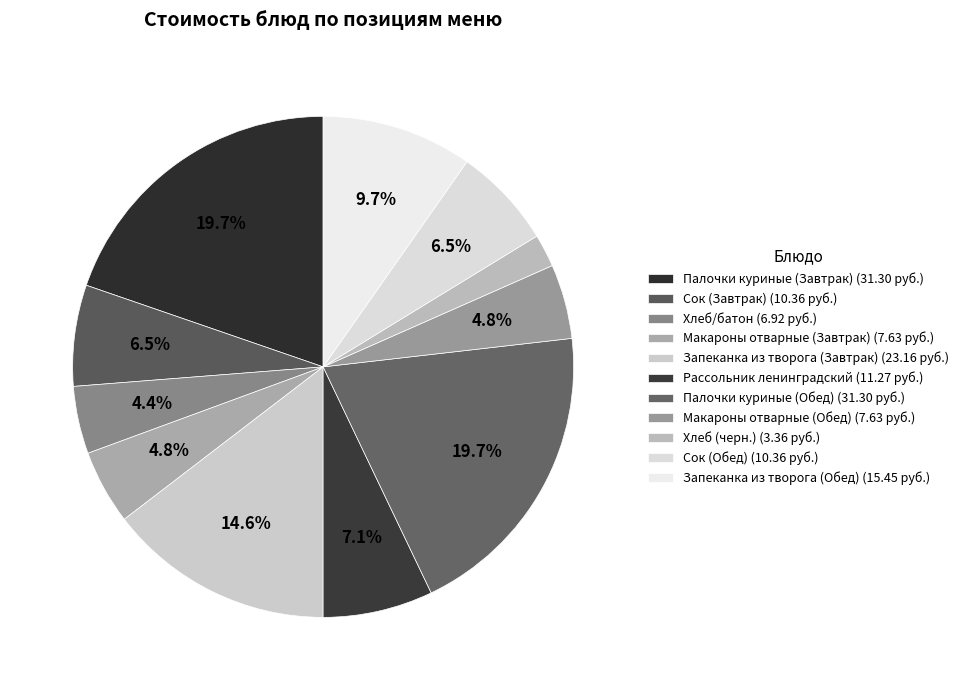

Which has a higher value, Хлеб (черн.) or Макароны отварные (Обед)?

Макароны отварные (Обед)